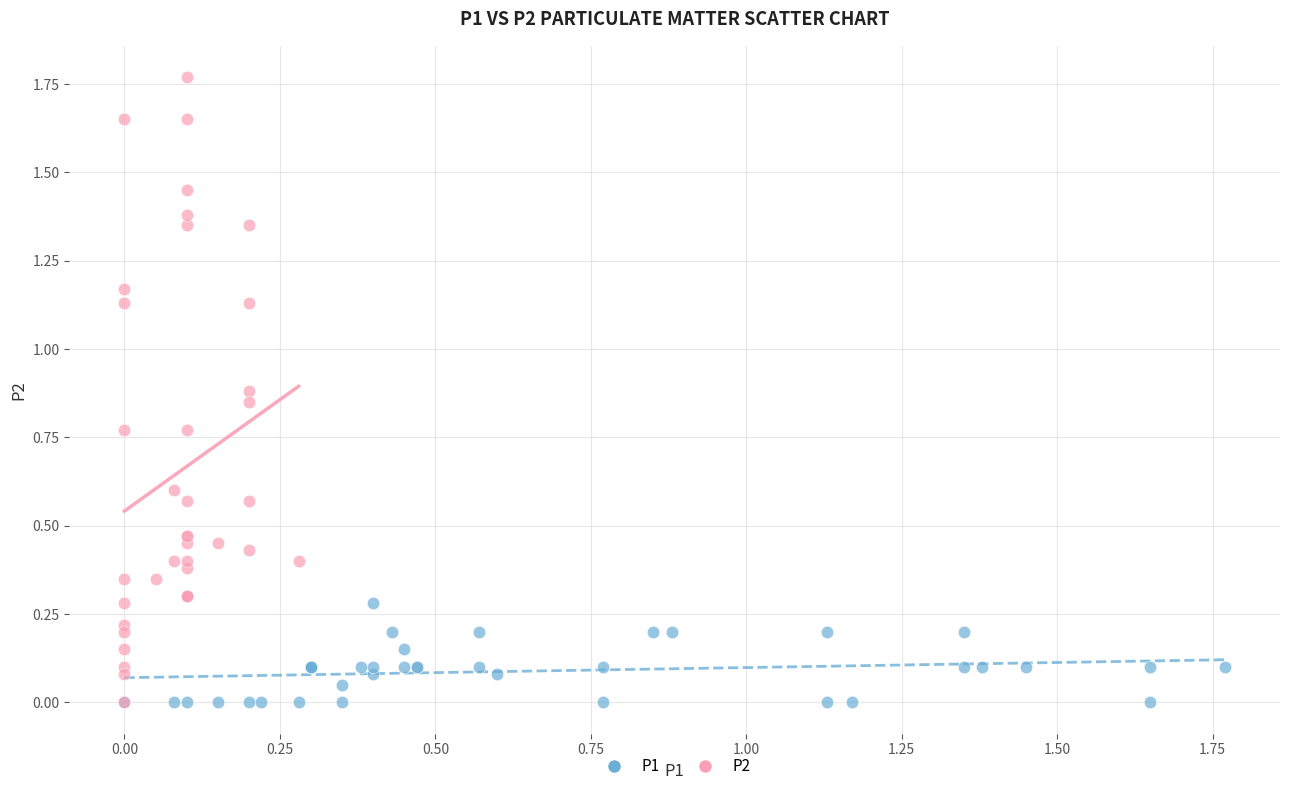

Which series contains the highest Y value?

P2